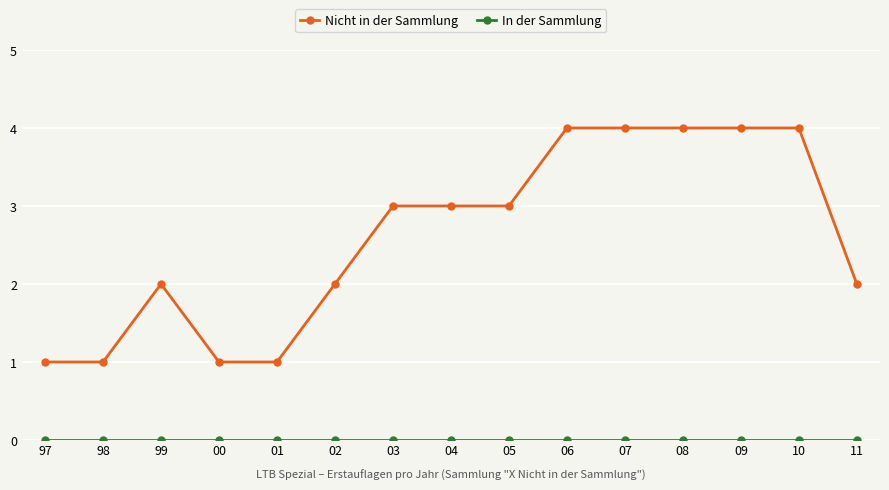

What is the greatest value displayed?

4